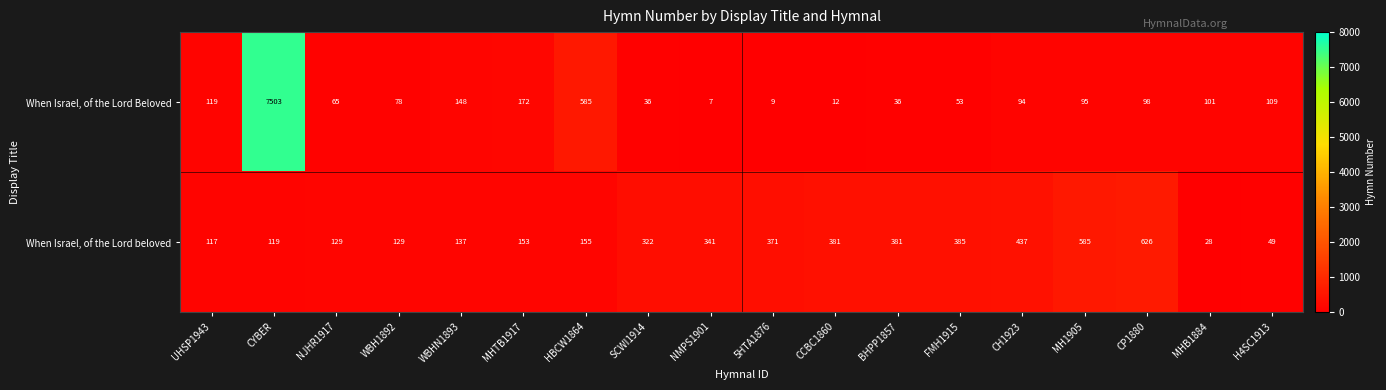

What is the greatest value displayed?

7503